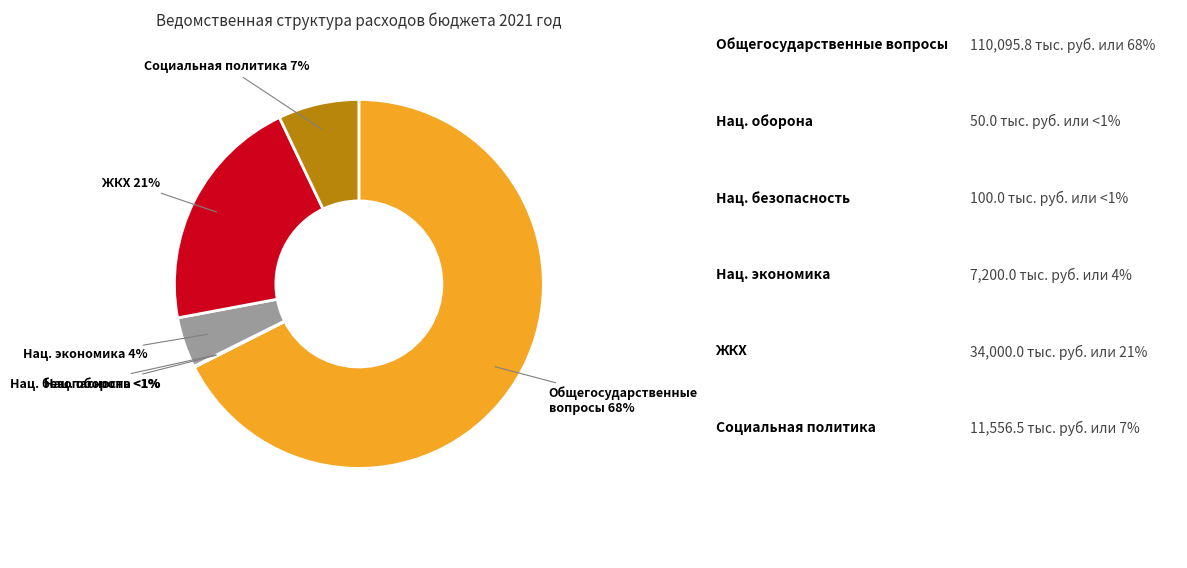

What is the total percentage of СОЦИАЛЬНАЯ ПОЛИТИКА and НАЦИОНАЛЬНАЯ ОБОРОНА?

7.1%